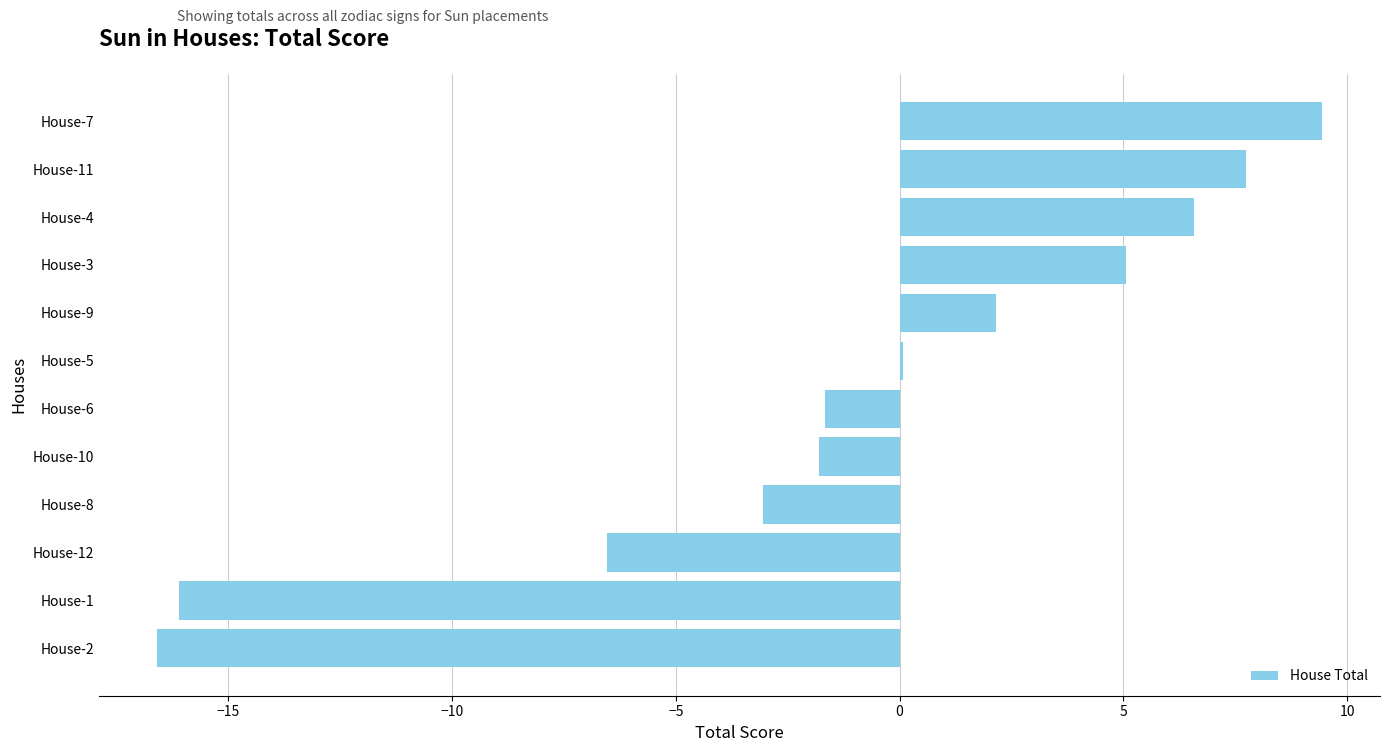

True or false: the data shows 2.1 at House-9.

True